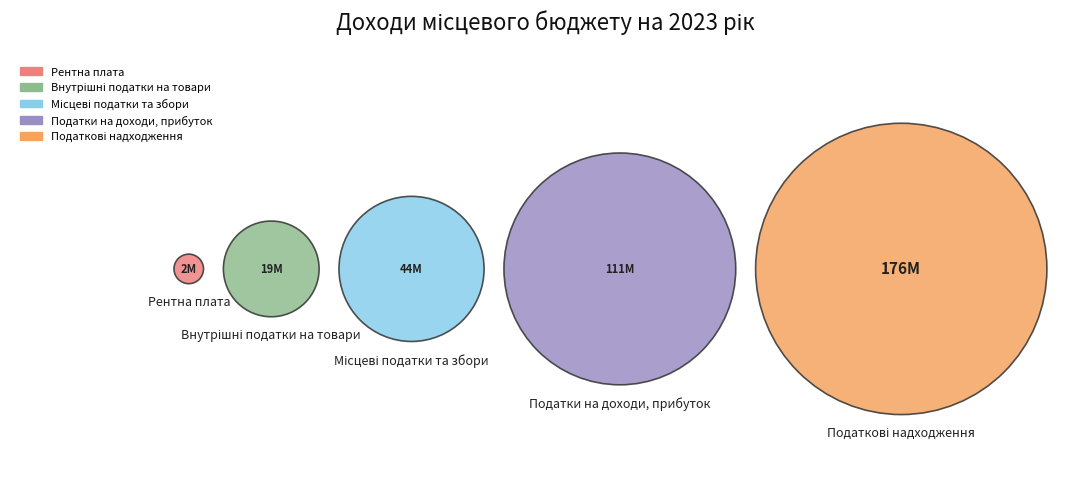

Rank the categories by value from lowest to highest.

Рентна плата, Внутрішні податки на товари, Місцеві податки та збори, Податки на доходи, прибуток, Податкові надходження